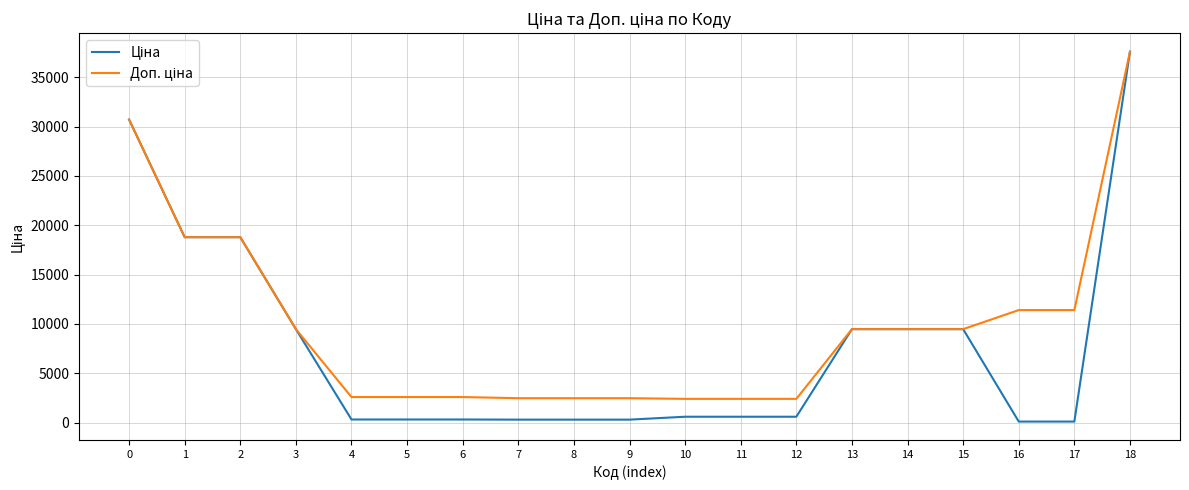

At which category is the sum across all series the highest?

18